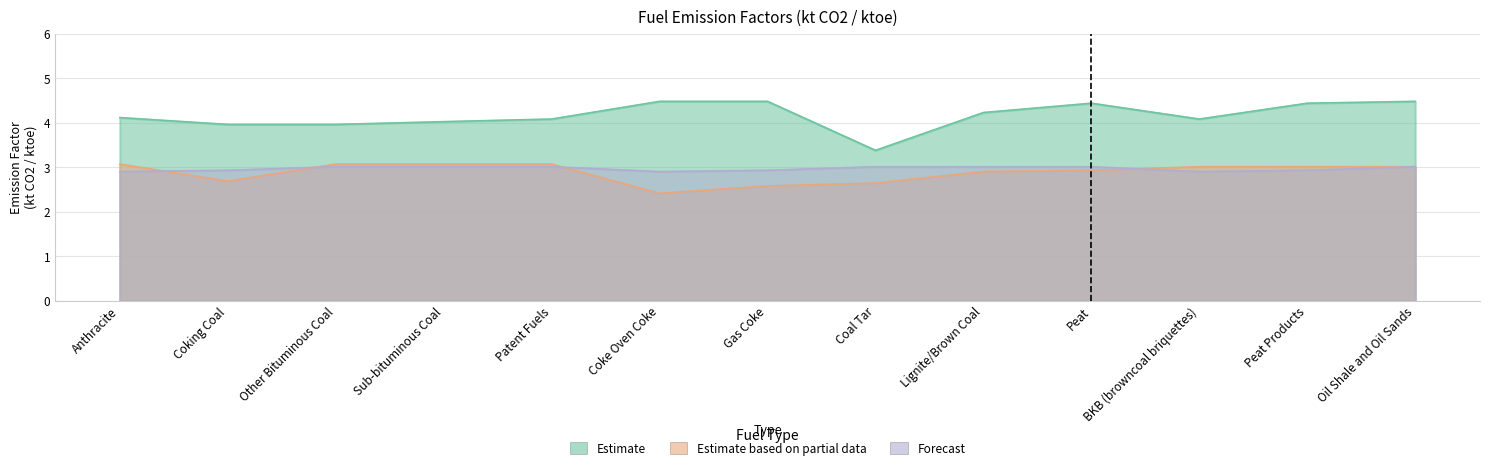

What position from the right is Other Bituminous Coal?

11